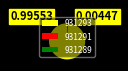

Does any single category account for the majority?

Yes